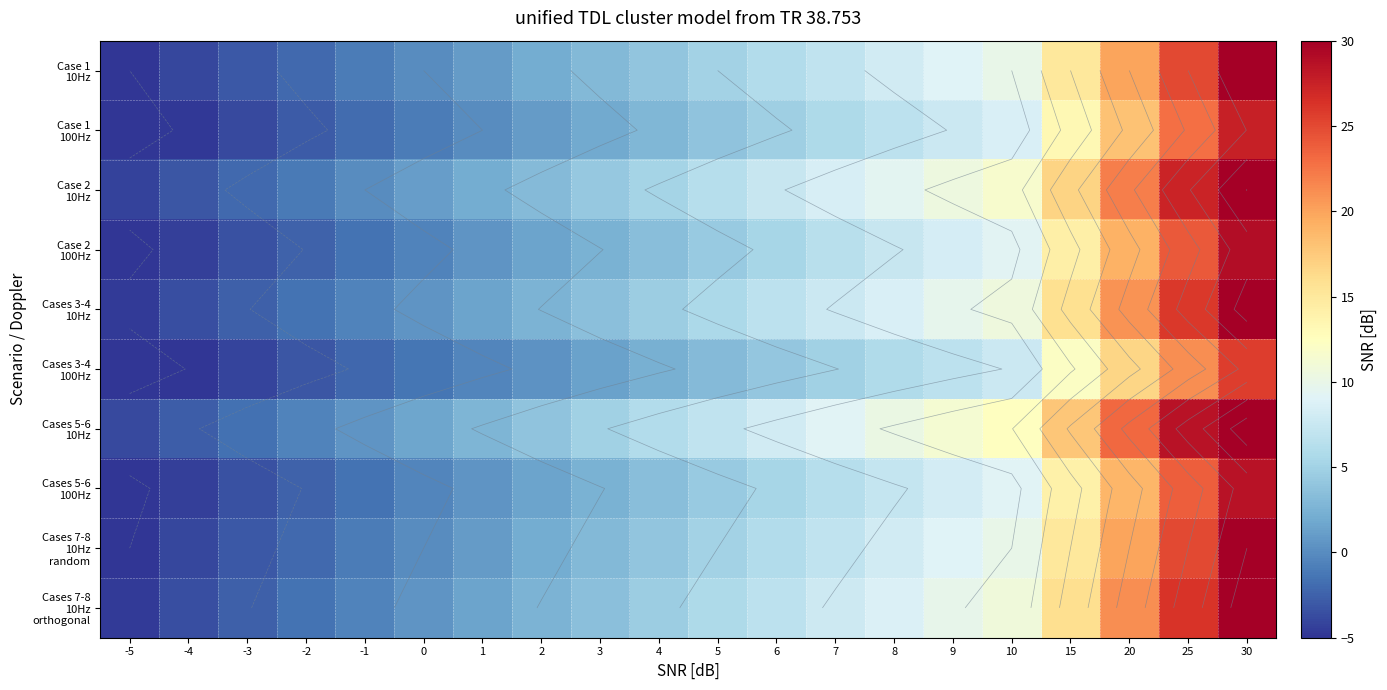

What is the sum of the Cases 5-6 10Hz values at 2 and 25?

32.4